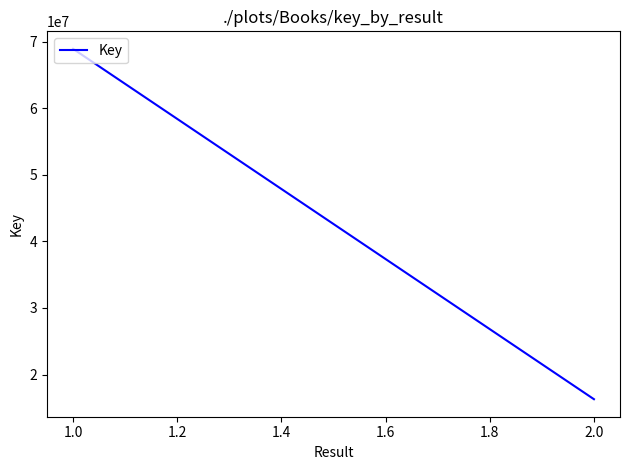

True or false: the data has more than 1 interior local peaks.

False